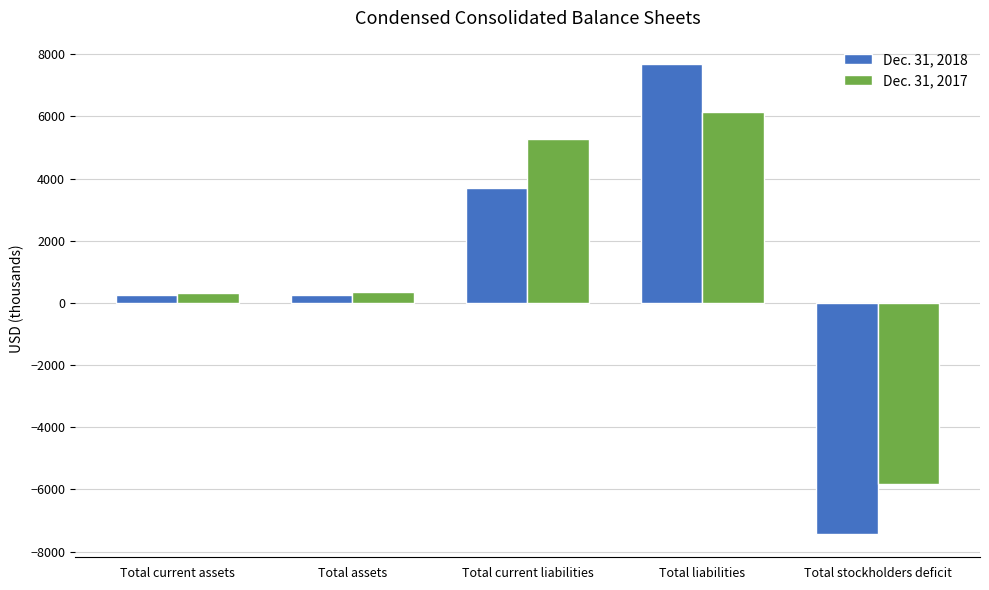

Are the bars grouped side by side (vs. stacked)?

Yes